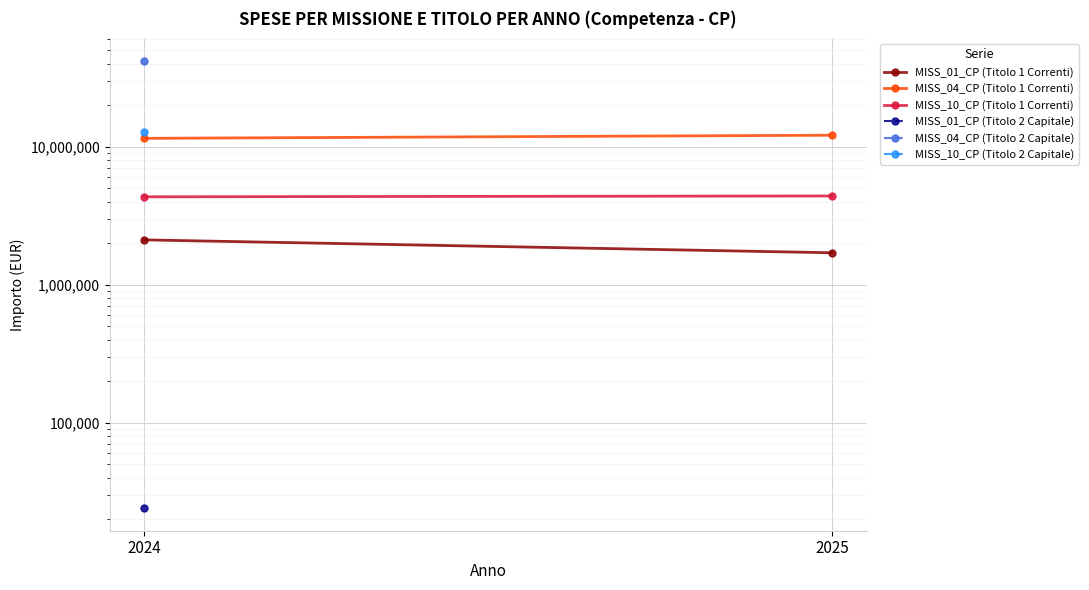

True or false: MISS_04_CP (Titolo 1 Correnti) has a value of 11509757.0 at 2024.

True